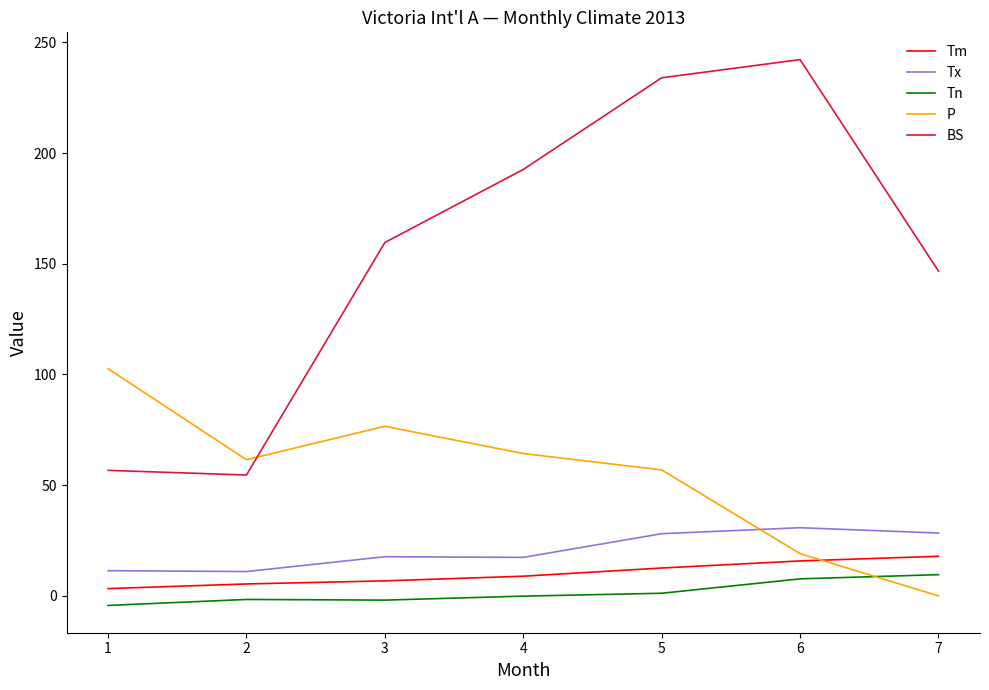

How many lines are shown in the chart?

5